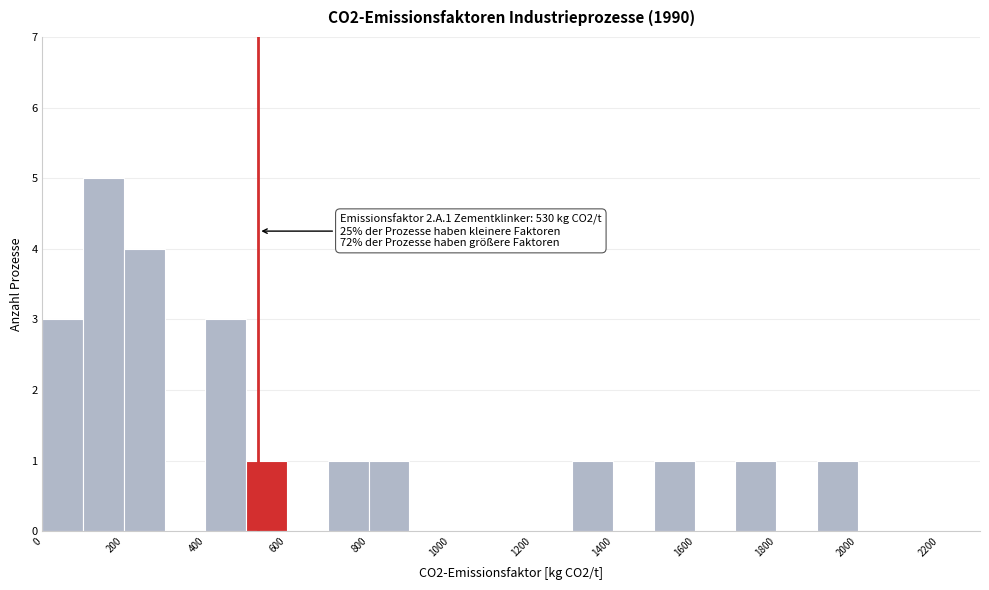

Which range on the x-axis has the tallest bar?

100 to 200